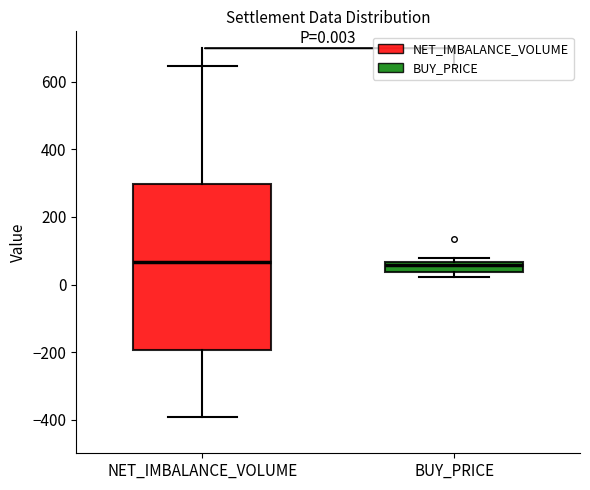

Comparing the boxes themselves (not the whiskers), which one is the tallest?

NET_IMBALANCE_VOLUME